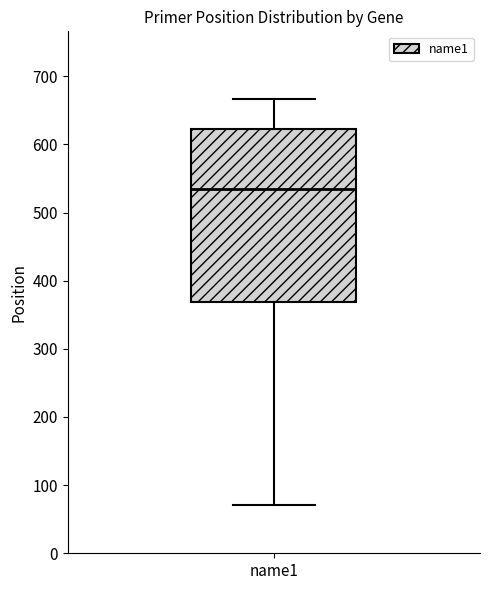

Where does the median line of the box for name1 sit on the y-axis? The values are not printed on the chart, so give them approximately, as read against the axis.

530